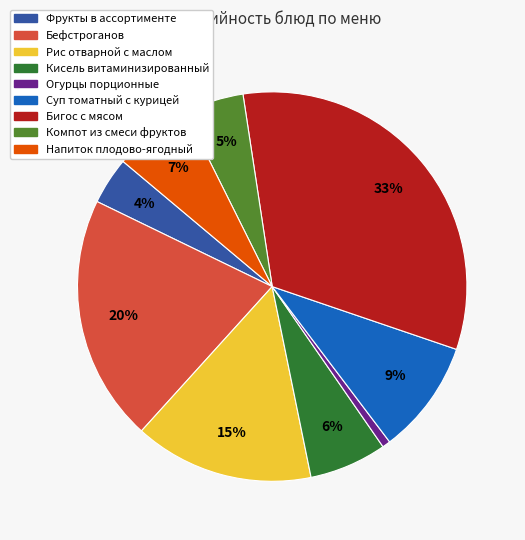

Do Суп томатный с курицей and Напиток плодово-ягодный together represent more than half of the pie?

No